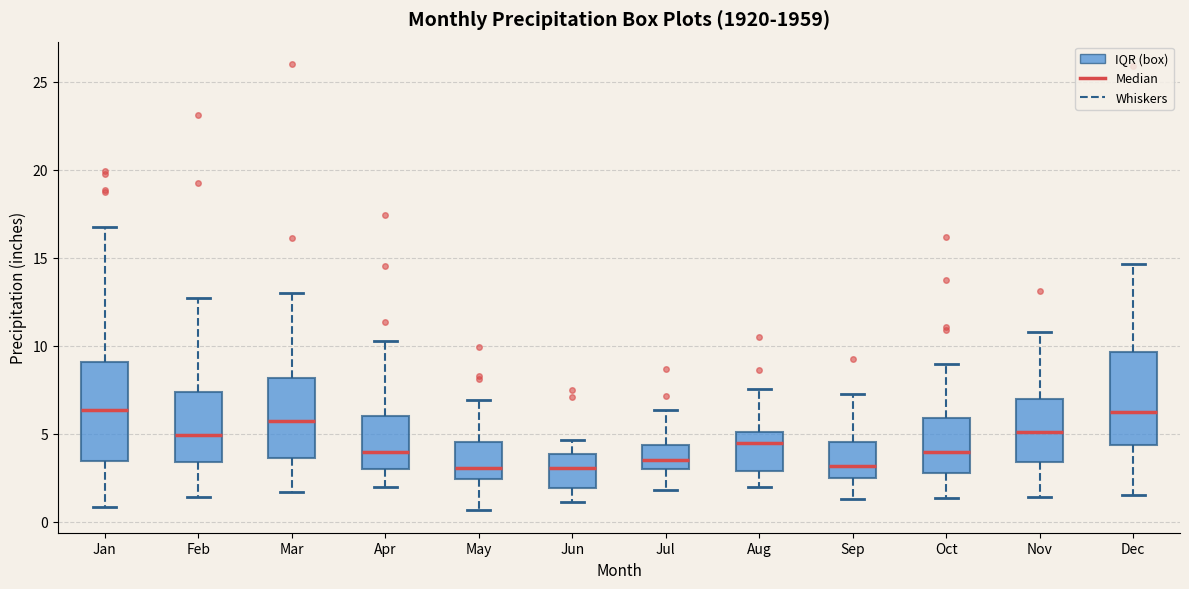

Reading left to right, transcribe this box plot: for each box, give where its median line is, the range the box spans, and where its two whiskers end, as read against the y-axis. The values are not printed on the chart, so give them approximately, as read against the axis.

Jan: median 6.5, box 3.5 to 9.0, whiskers 1.0 to 16.5
Feb: median 5.0, box 3.5 to 7.5, whiskers 1.5 to 12.5
Mar: median 5.5, box 3.5 to 8.0, whiskers 1.5 to 13.0
Apr: median 4.0, box 3.0 to 6.0, whiskers 2.0 to 10.5
May: median 3.0, box 2.5 to 4.5, whiskers 0.5 to 7.0
Jun: median 3.0, box 2.0 to 4.0, whiskers 1.0 to 4.5
Jul: median 3.5, box 3.0 to 4.5, whiskers 2.0 to 6.5
Aug: median 4.5, box 3.0 to 5.0, whiskers 2.0 to 7.5
Sep: median 3.0, box 2.5 to 4.5, whiskers 1.5 to 7.5
Oct: median 4.0, box 3.0 to 6.0, whiskers 1.5 to 9.0
Nov: median 5.0, box 3.5 to 7.0, whiskers 1.5 to 11.0
Dec: median 6.5, box 4.5 to 9.5, whiskers 1.5 to 14.5